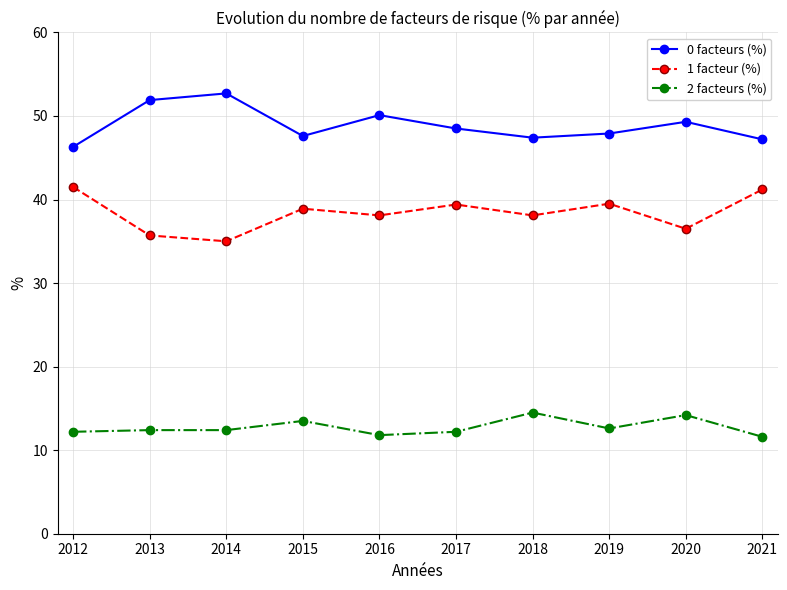

True or false: 1 facteur (%) and 0 facteurs (%) cross at least once.

False